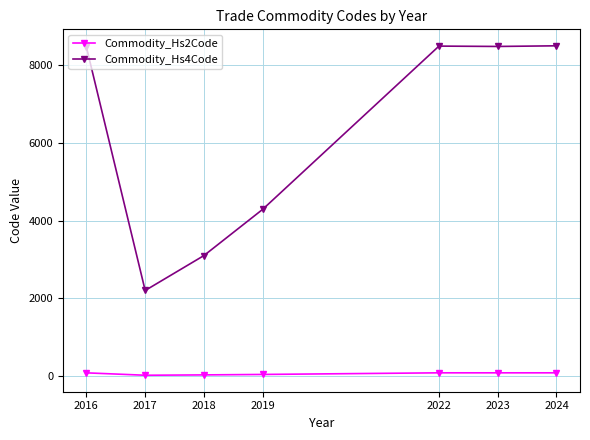

True or false: Commodity_Hs2Code has a value of 84.5 at 2022.

True